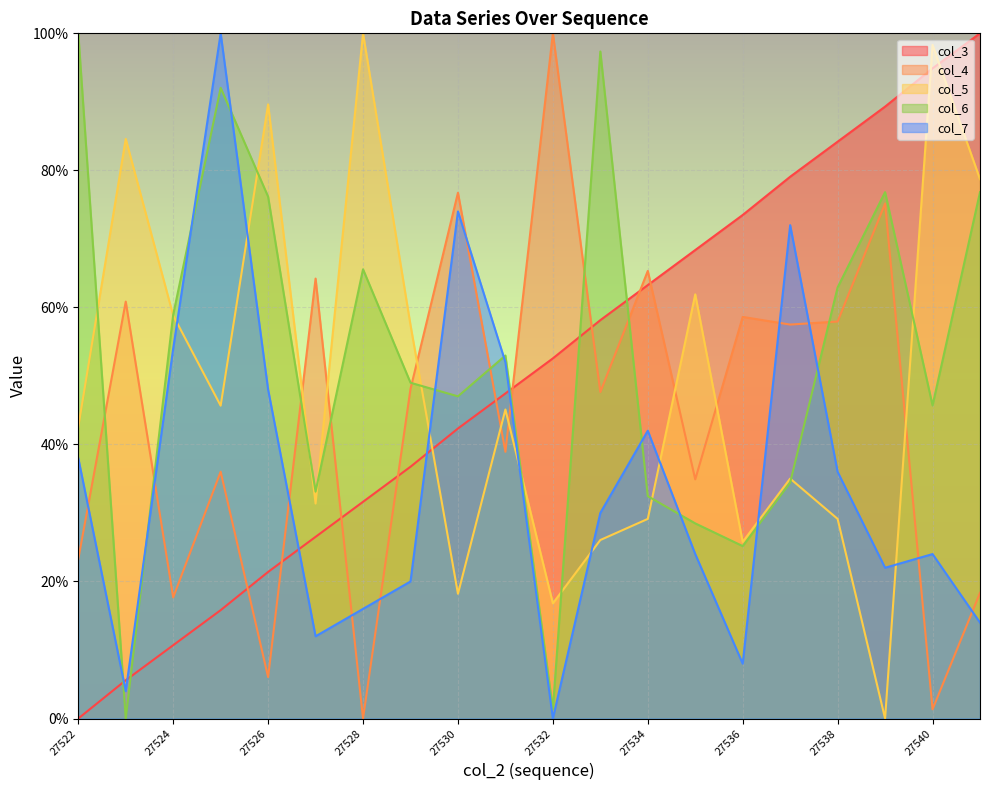

Reading right to left, list all the values displayed in this chart.

col_3_line: 100.0	94.9	89.3	84.2	79.1	73.5	68.4	63.3	58.1	52.6	47.4	42.3	36.7	31.6	26.5	21.4	15.8	10.7	5.6	0.0
col_4_line: 18.3	1.3	75.2	57.9	57.5	58.6	34.9	65.3	47.7	100.0	38.9	76.7	48.1	0.0	64.2	6.0	36.0	17.7	60.9	23.3
col_5_line: 78.7	98.3	0.0	29.1	35.0	25.8	61.9	29.1	26.1	16.8	45.1	18.2	57.4	100.0	31.4	89.6	45.7	58.8	84.6	42.6
col_6_line: 76.8	45.7	76.8	62.9	34.4	25.2	28.5	32.5	97.4	1.3	53.0	47.0	49.0	65.6	33.1	76.2	92.1	58.9	0.0	100.0
col_7_line: 14.0	24.0	22.0	36.0	72.0	8.0	24.0	42.0	30.0	0.0	52.0	74.0	20.0	16.0	12.0	48.0	100.0	54.0	4.0	38.0